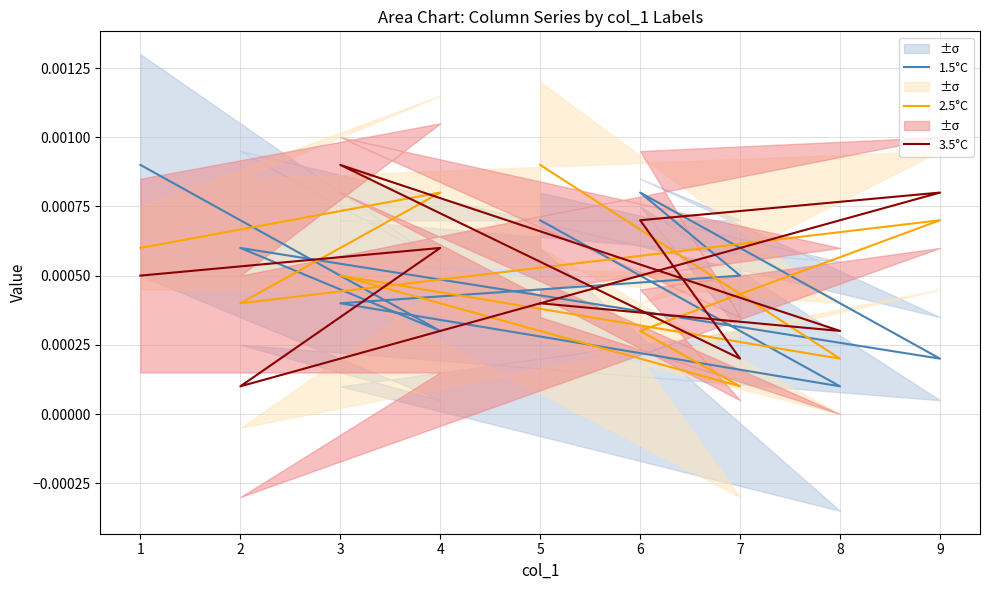

Which series has the largest total across all categories?

1.5°C